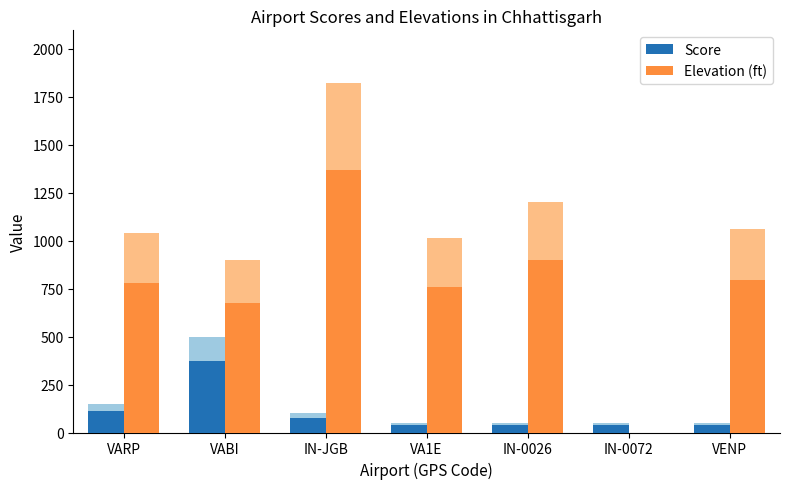

How many groups of bars are there?

7